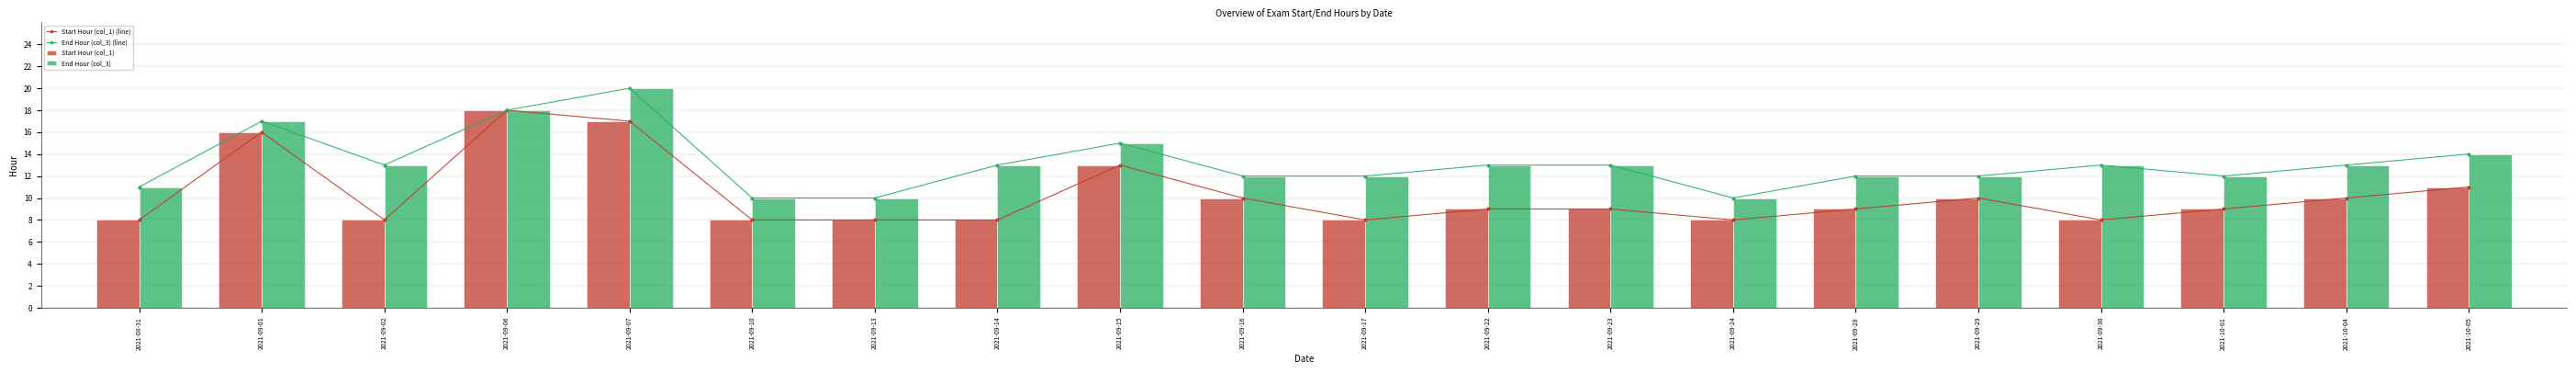

Is it true that Start Hour (col_1) equals 8 at 2021-09-14?

True